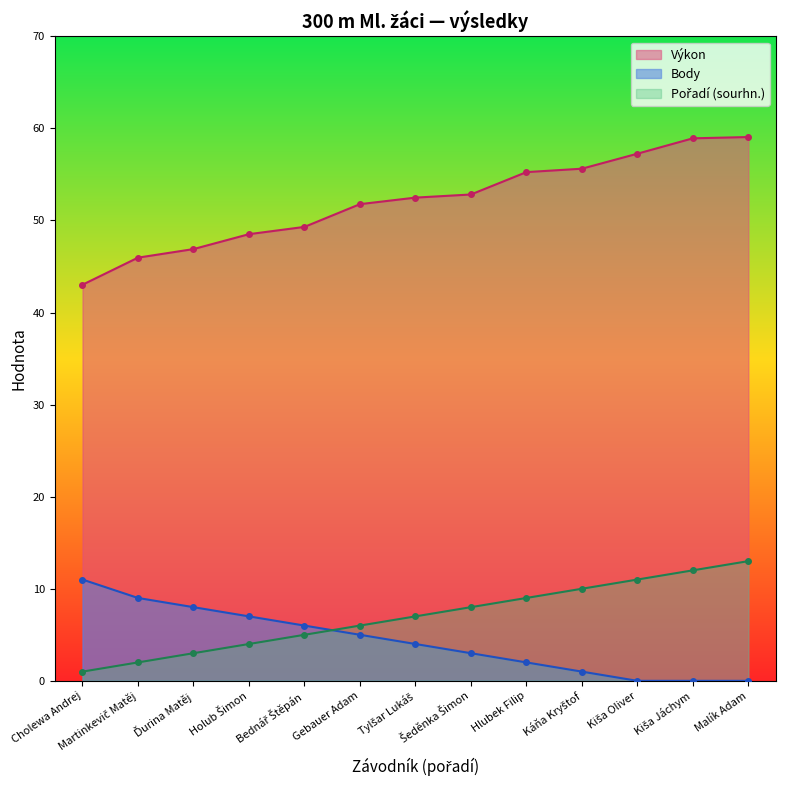

Between Malík Adam and Káňa Kryštof, which is larger?

Malík Adam